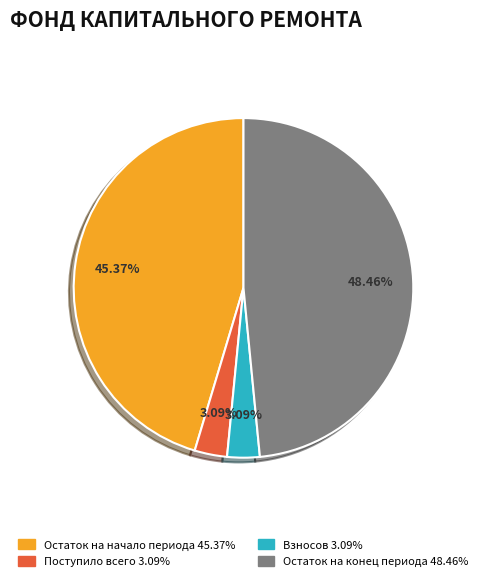

Is there a majority slice in this chart?

No